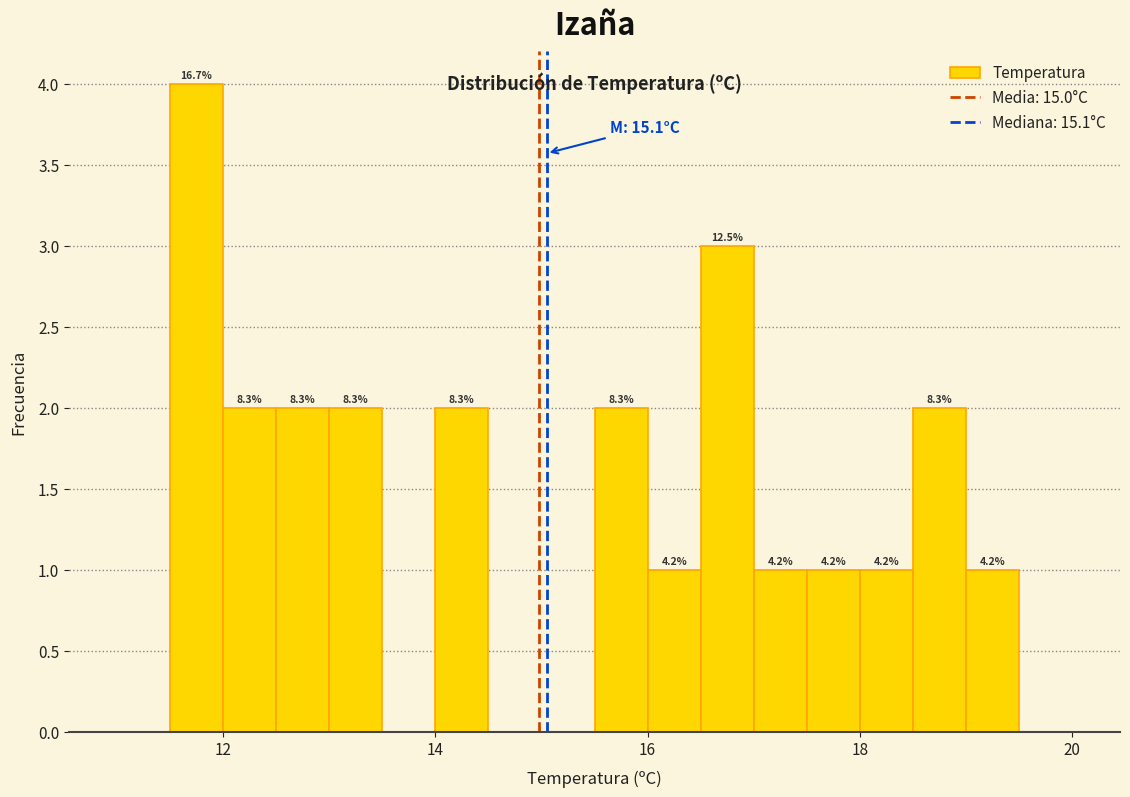

Read against the x-axis, roughly where is the centre of the tallest bar?

11.8